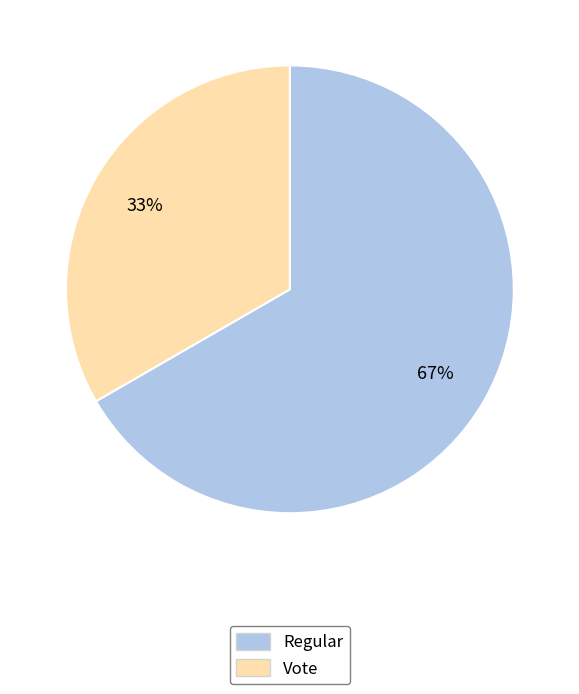

To the nearest percent, what portion does Regular represent?

67%